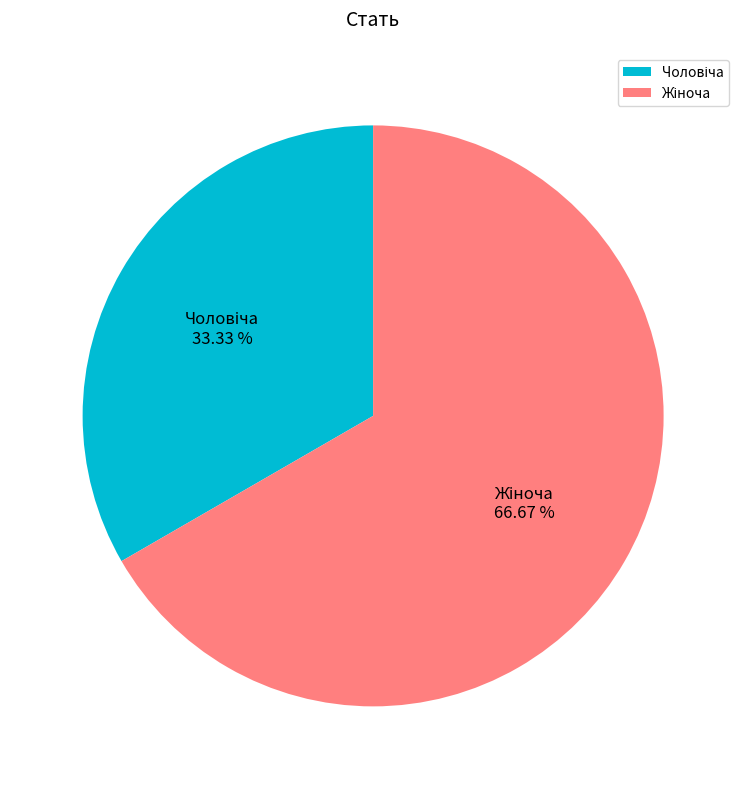

Is there a majority slice in this chart?

Yes